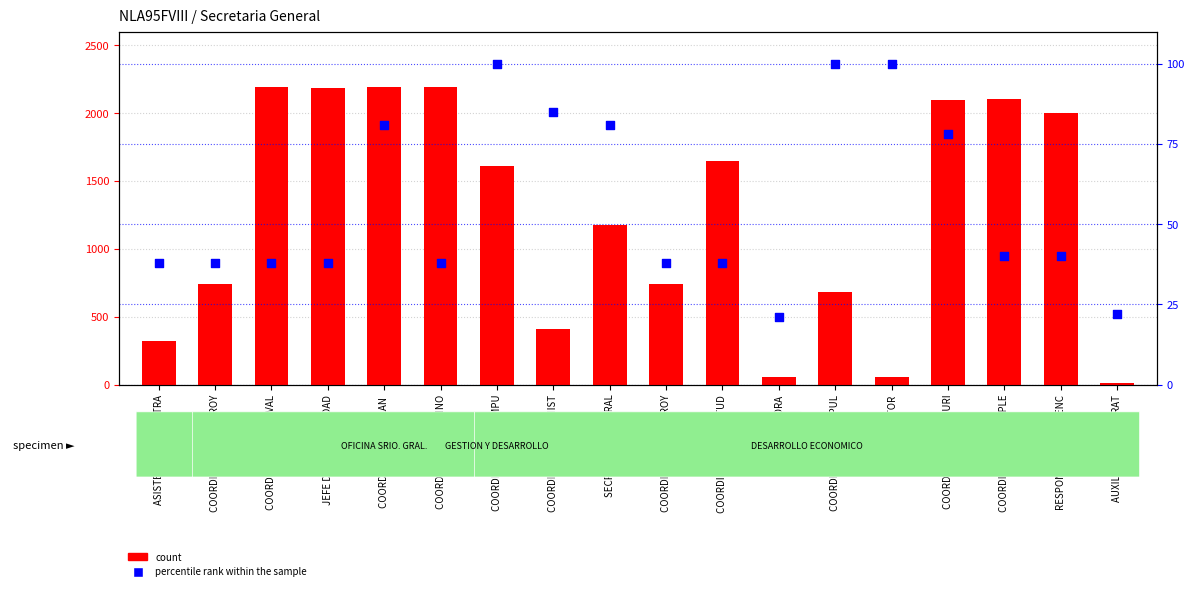

Which series reaches the minimum Y coordinate?

count